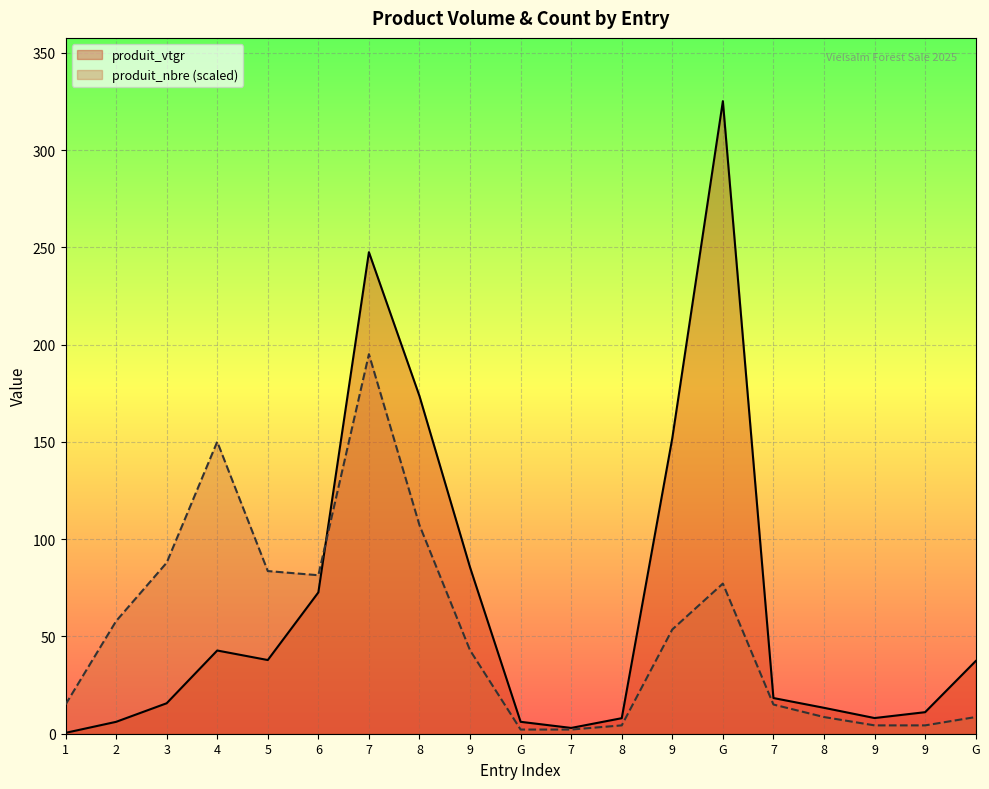

Reading left to right, list all the values displayed in this chart.

produit_vtgr: 0.4	6.1	15.7	42.8	37.9	72.7	247.6	173.6	85.5	6.1	3.0	8.0	152.0	325.2	18.3	13.3	8.1	11.1	37.4
produit_nbre: 15.0	57.9	87.9	150.1	83.6	81.5	195.1	107.2	42.9	2.1	2.1	4.3	53.6	77.2	15.0	8.6	4.3	4.3	8.6